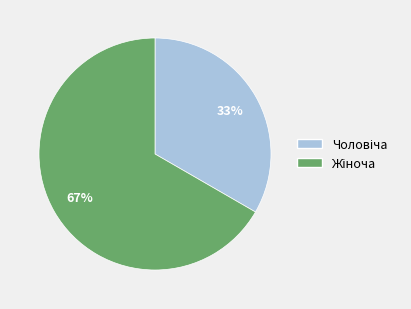

How many slices are in this pie chart?

2